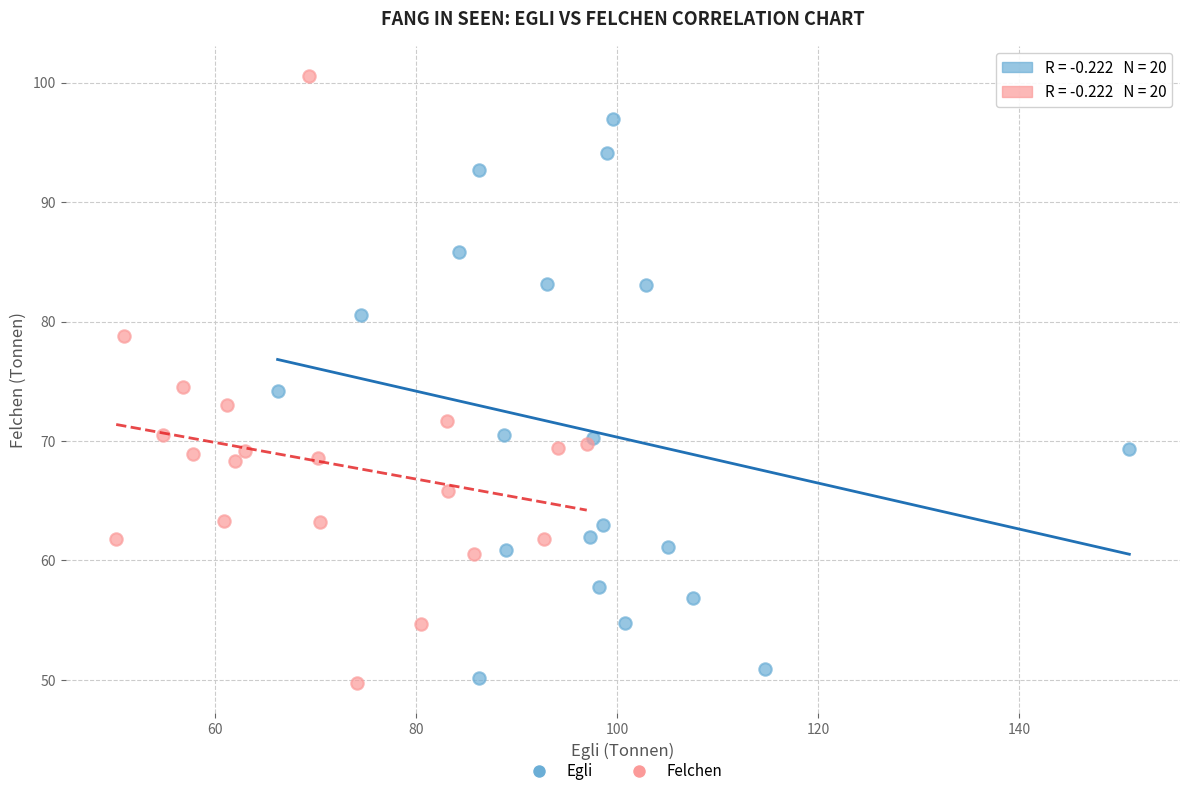

Which series contains the highest Y value?

Felchen